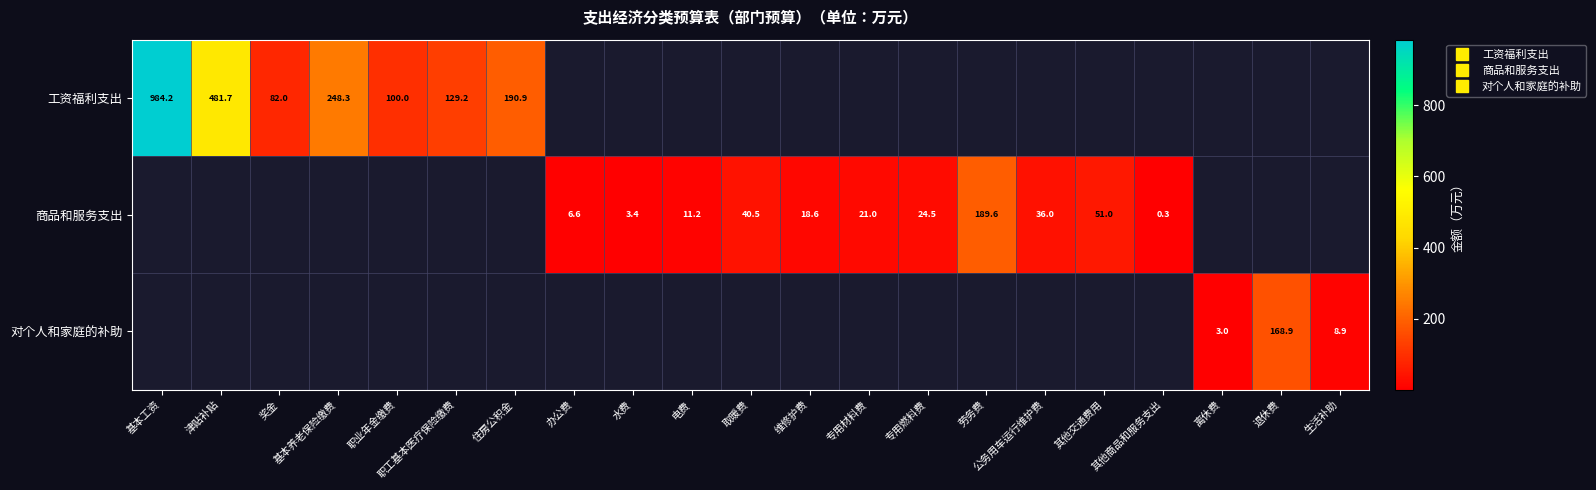

How many positive values does the 商品和服务支出 series have?

11